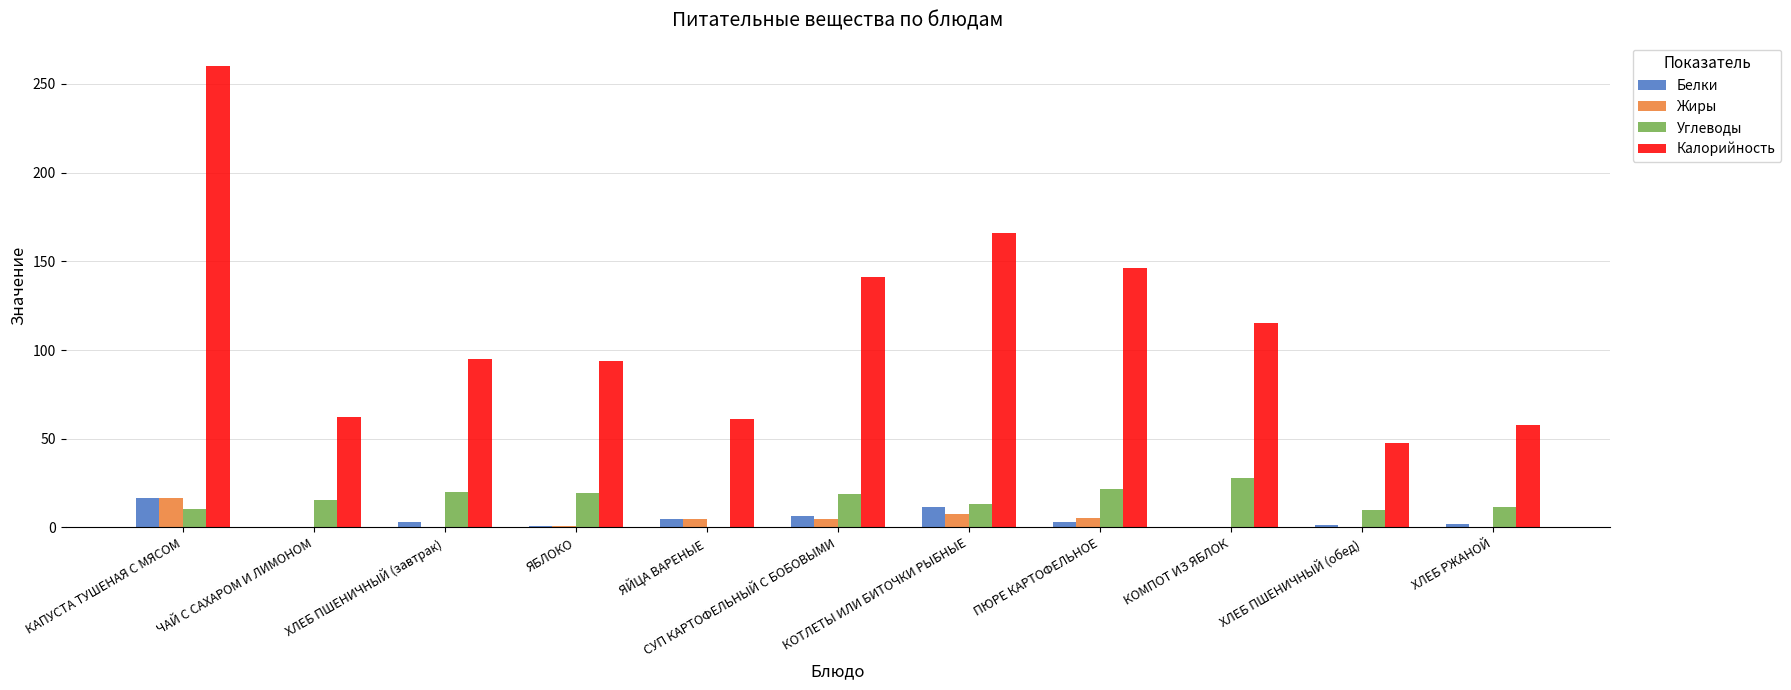

What is the greatest value displayed?

260.2